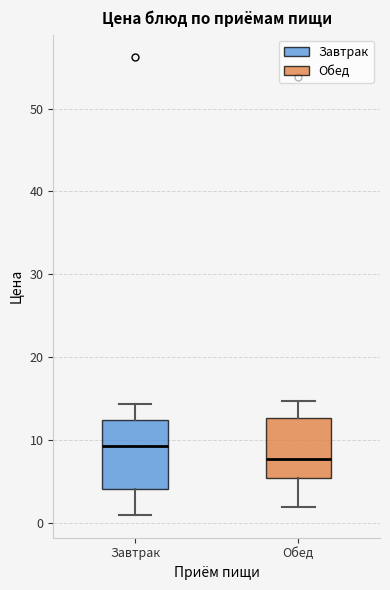

Reading left to right, transcribe this box plot: for each box, give where its median line is, the range the box spans, and where its two whiskers end, as read against the y-axis. The values are not printed on the chart, so give them approximately, as read against the axis.

Завтрак: median 9, box 4 to 12, whiskers 1 to 14
Обед: median 8, box 5 to 13, whiskers 2 to 15